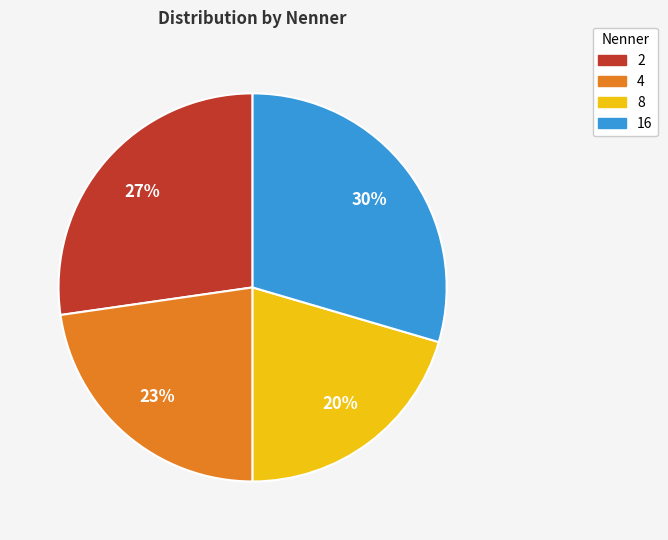

Does any single category account for the majority?

No